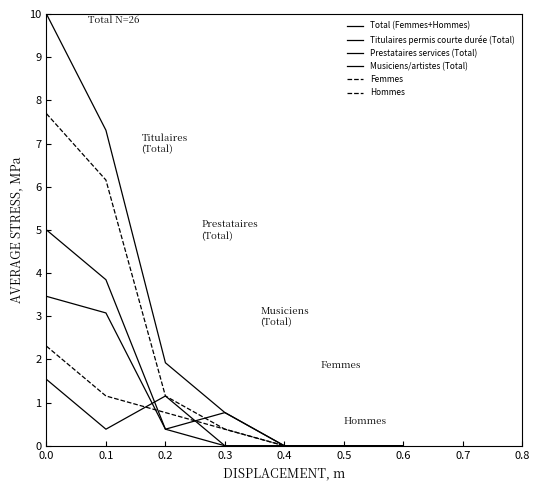

How many lines are shown in the chart?

6